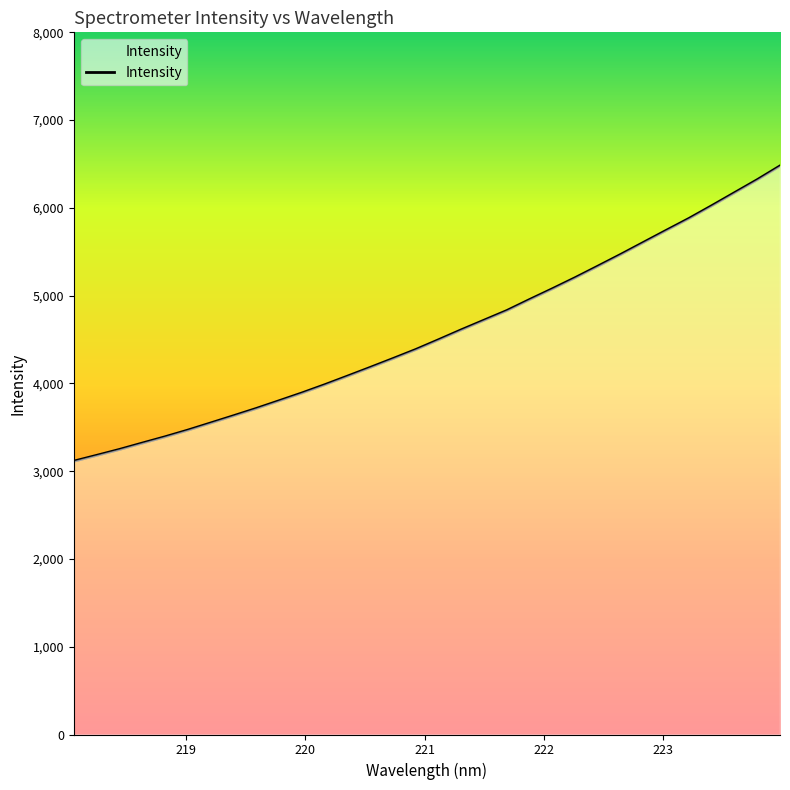

What is the difference between the maximum and minimum values?

3364.0